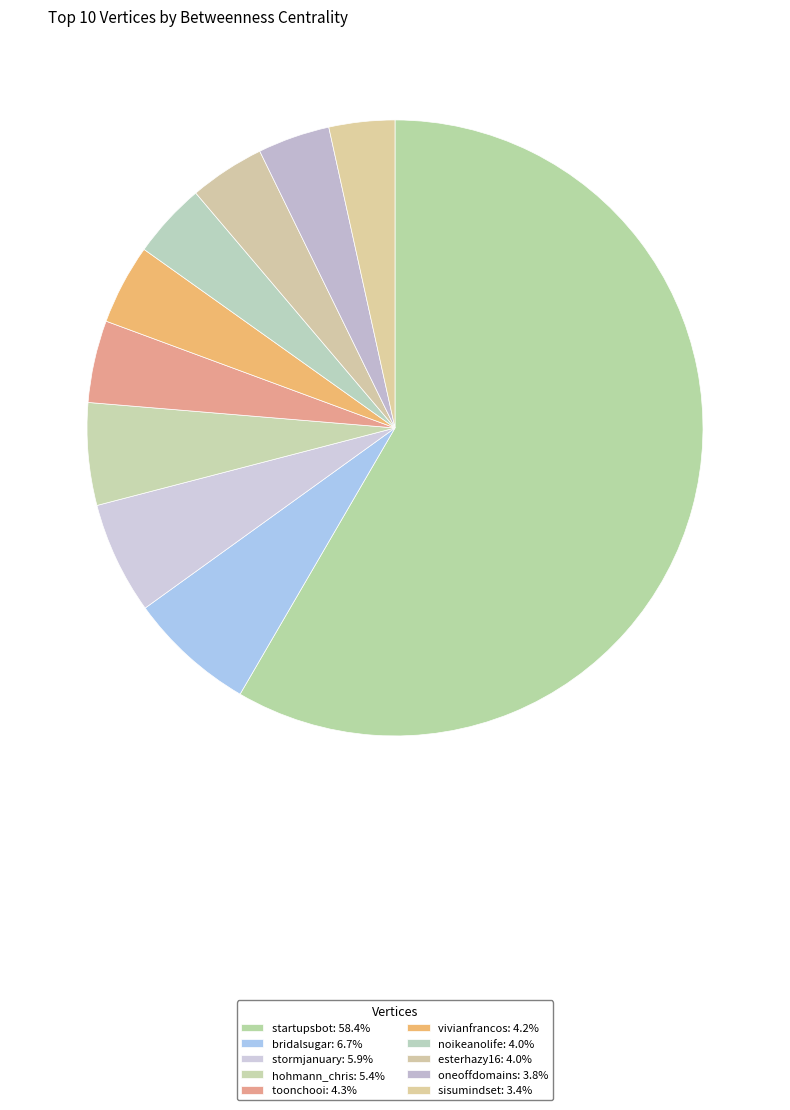

How many segments does this pie chart have?

10